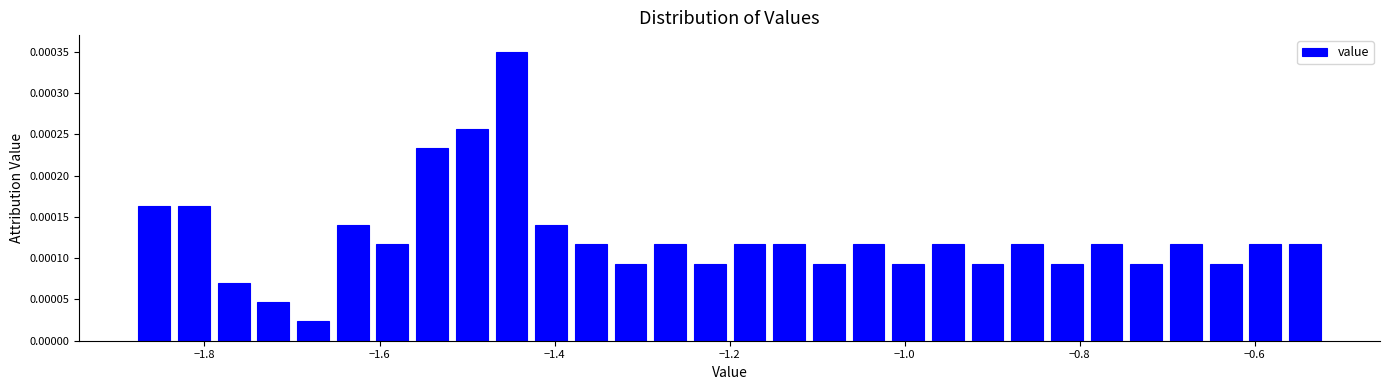

Read against the x-axis, roughly where is the centre of the tallest bar?

-1.44